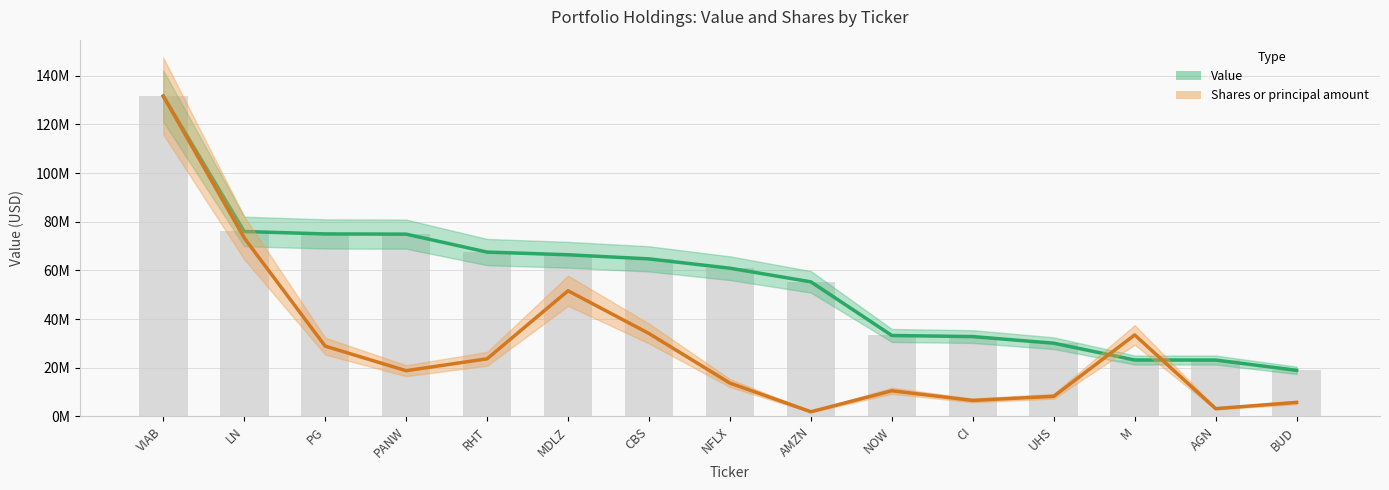

Reading left to right, transcribe all the data shown in this chart.

Value: VIAB=131659000.0	LN=75998000.0	PG=74995000.0	PANW=74907000.0	RHT=67539000.0	MDLZ=66431000.0	CBS=64743000.0	NFLX=60912000.0	AMZN=55304000.0	NOW=33263000.0	CI=32811000.0	UHS=30092000.0	M=23182000.0	AGN=23164000.0	BUD=18941000.0
Shares (scaled): VIAB=131659000.0	LN=73353592.7	PG=28887988.1	PANW=18792506.8	RHT=23679246.1	MDLZ=51634091.2	CBS=34076789.5	NFLX=13685918.2	AMZN=1917916.5	NOW=10534441.5	CI=6580274.5	UHS=8274816.8	M=33485992.5	AGN=3198810.3	BUD=5761437.1